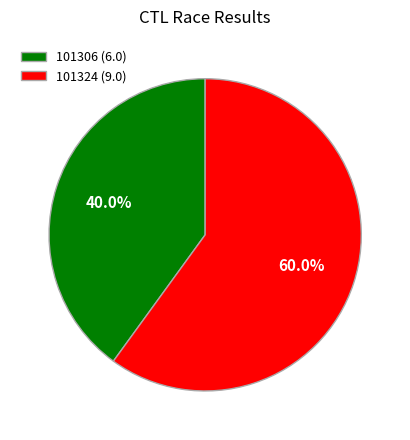

How many slices are in this pie chart?

2